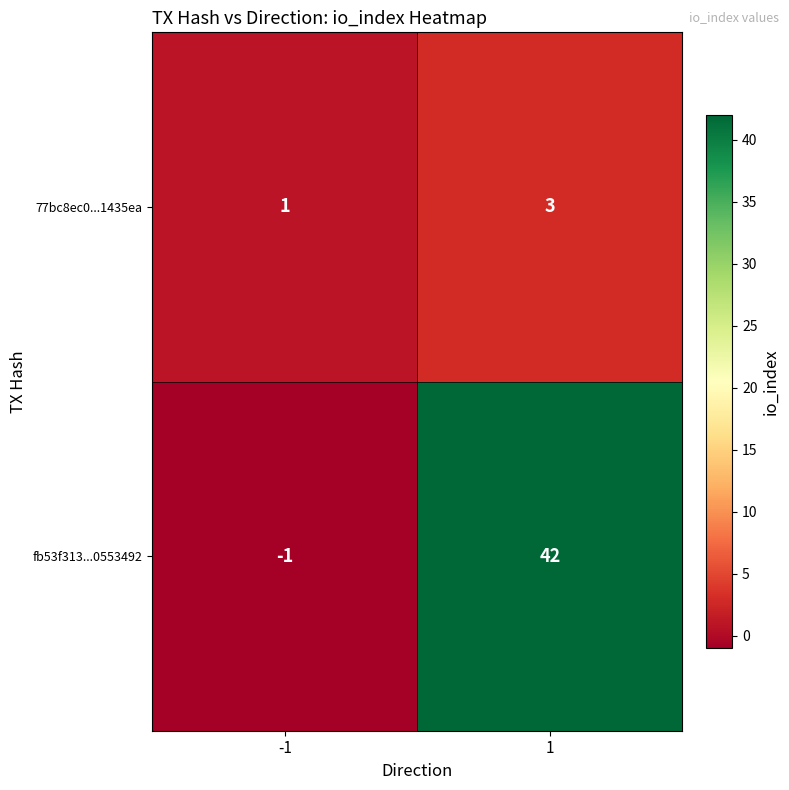

What is the spread (max minus min) of values at -1?

2